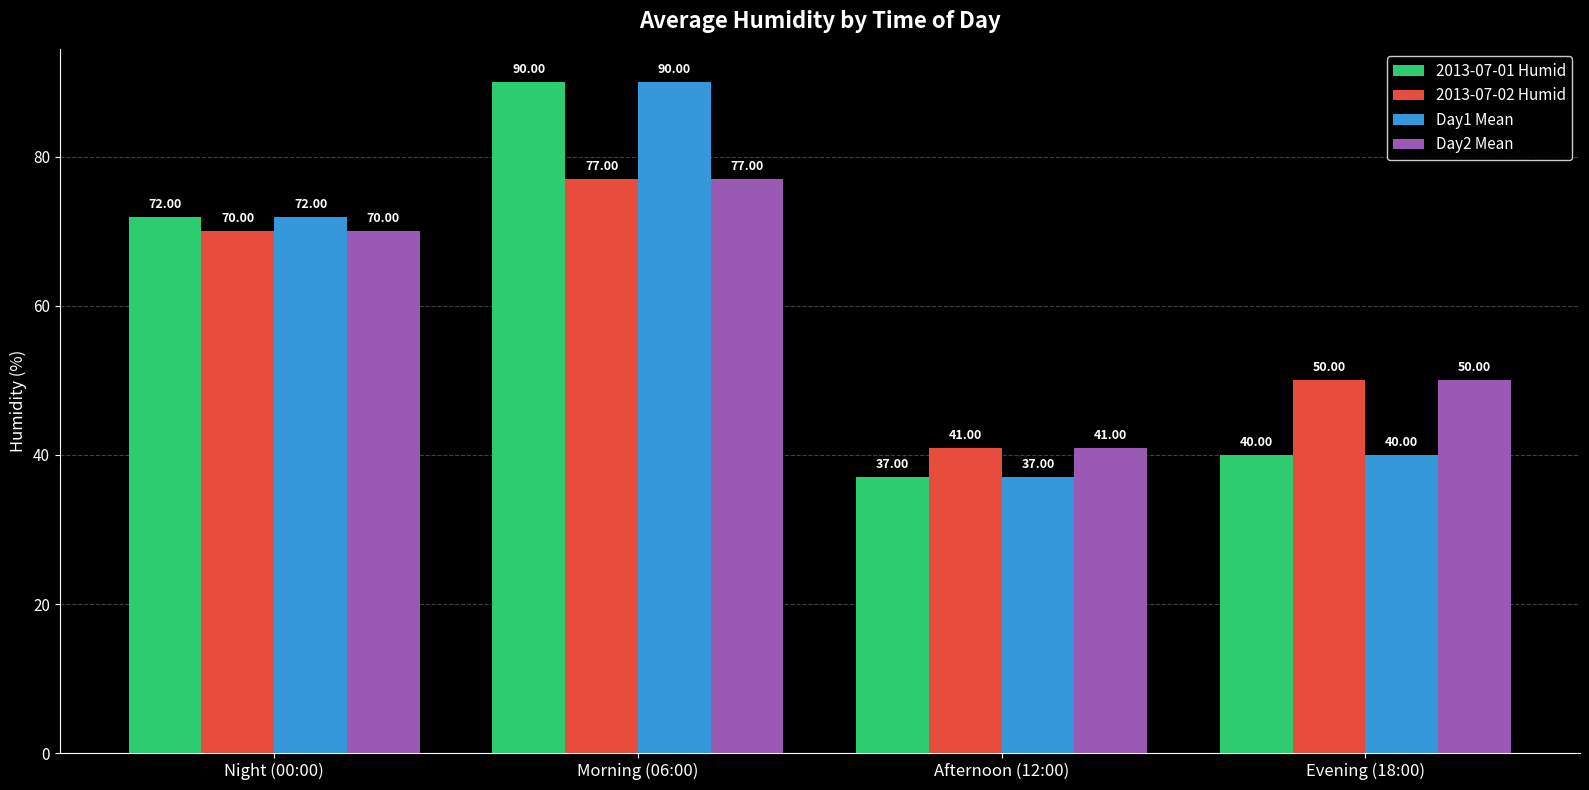

Read the 2013-07-01 Humid value at Afternoon (12:00).

37